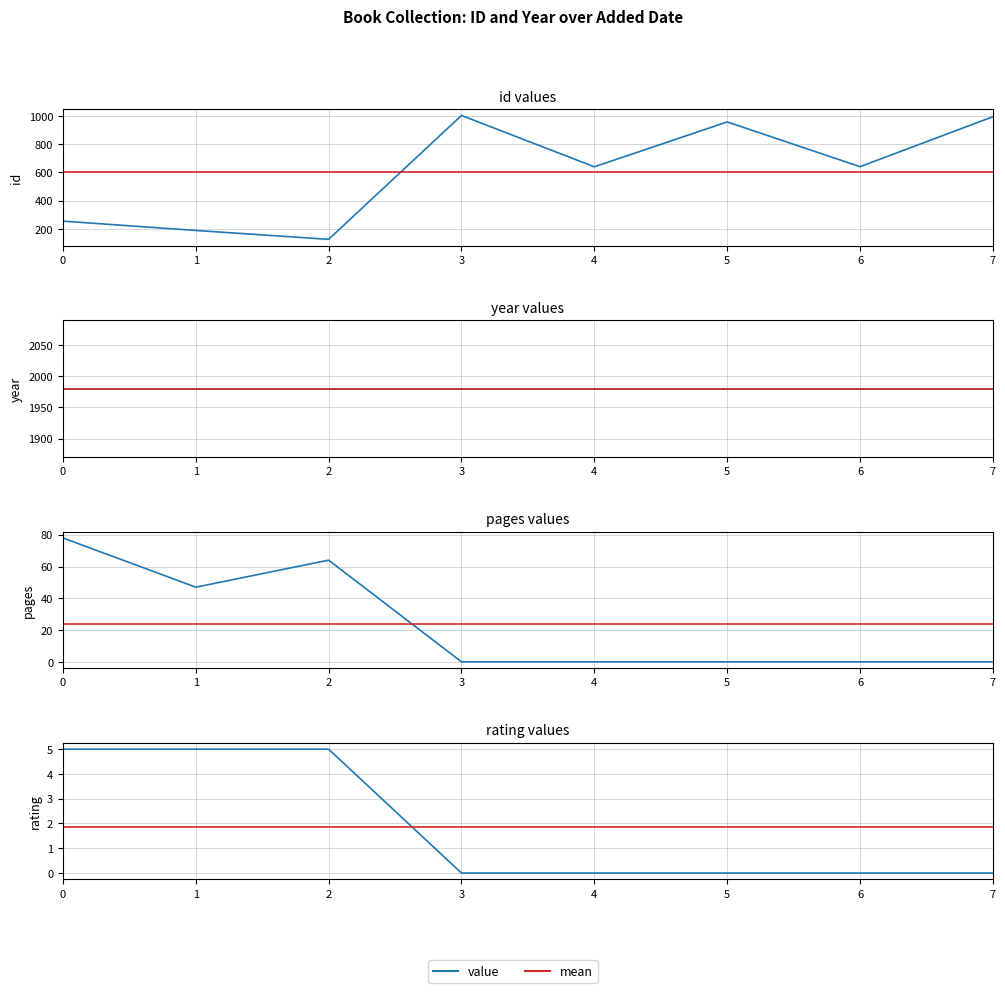

Reading left to right, extract all data points from this chart.

id: 254	188	125	1003	639	957	640	994
pages: 78	47	64	0	0	0	0	0
rating: 5	5	5	0	0	0	0	0